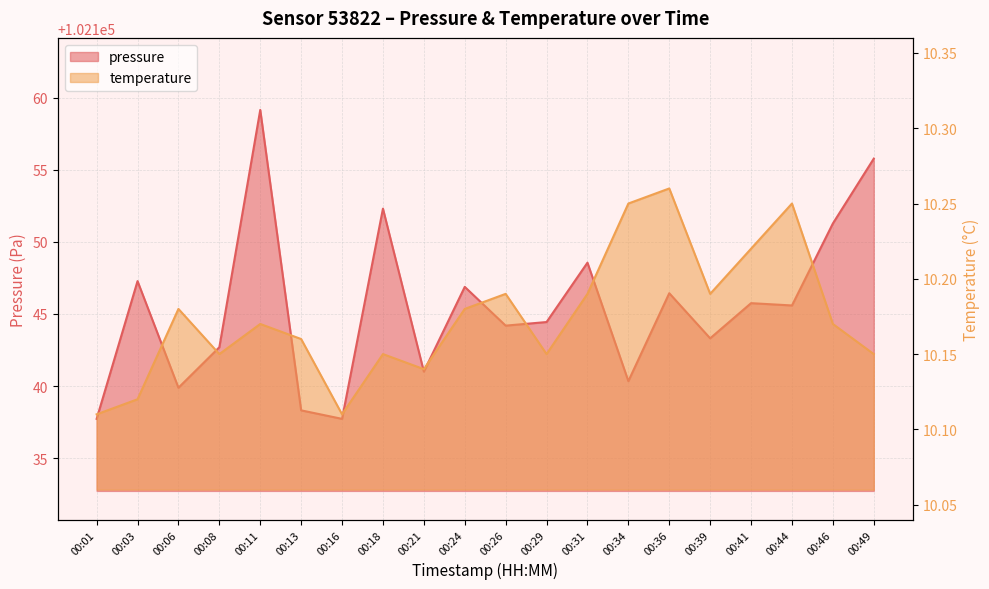

What is the minimum value shown in the chart?

10.1